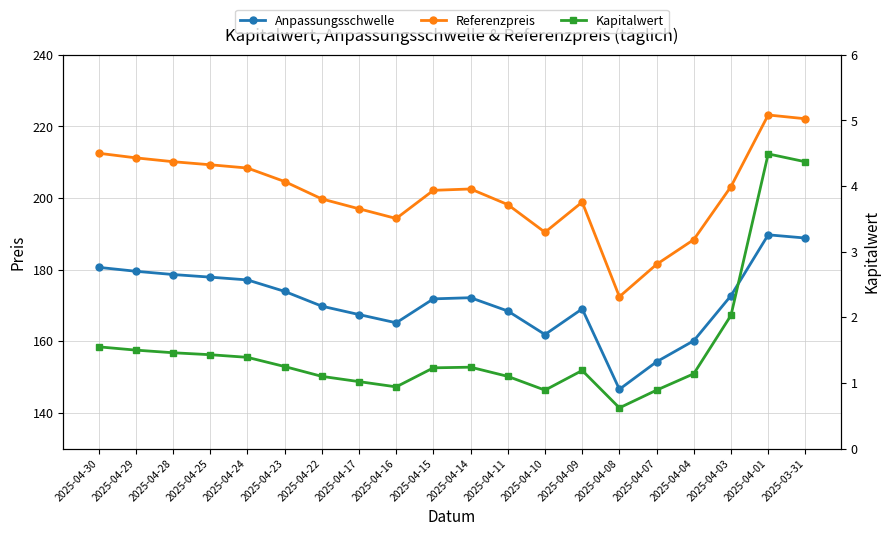

What is the maximum value for Kapitalwert?

4.5